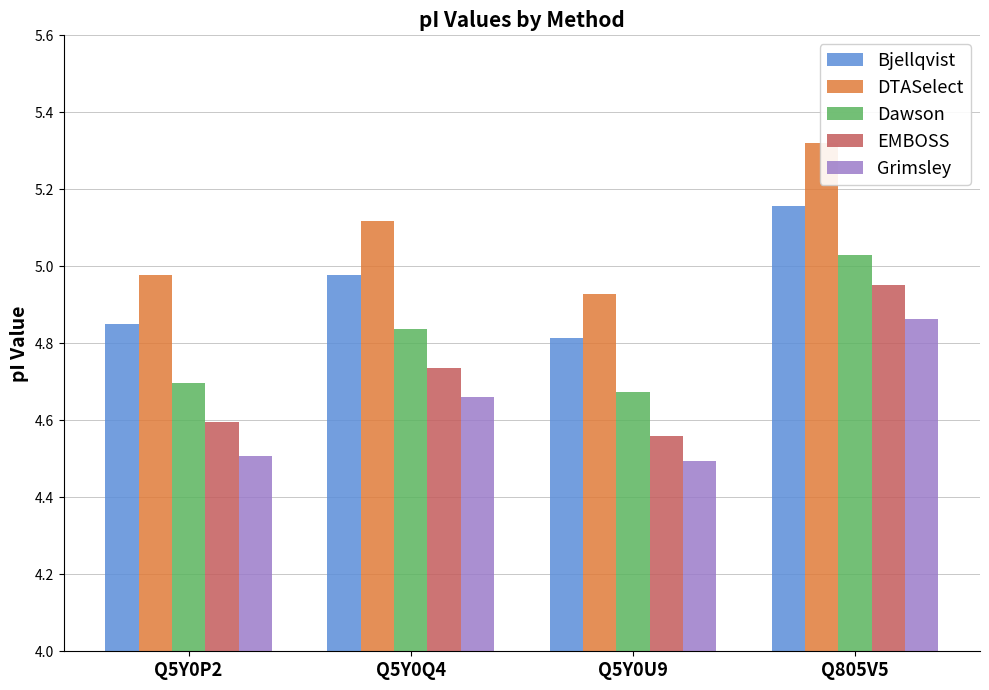

Is it true that Bjellqvist equals 4.8 at Q5Y0U9?

True